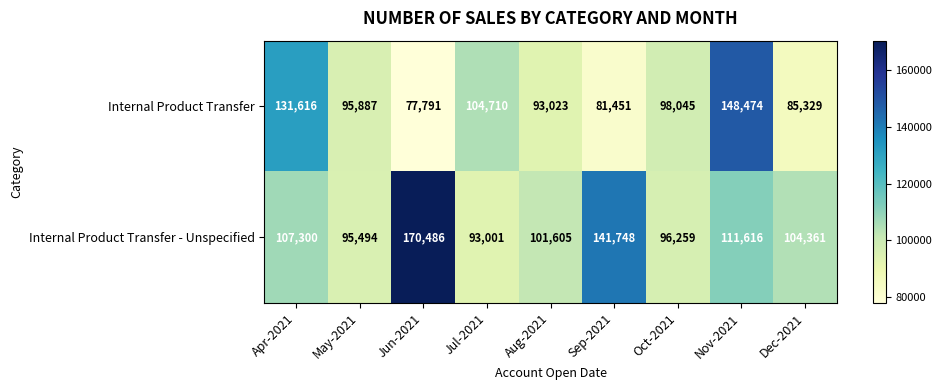

What is the difference between the Internal Product Transfer values at Apr-2021 and May-2021?

35729